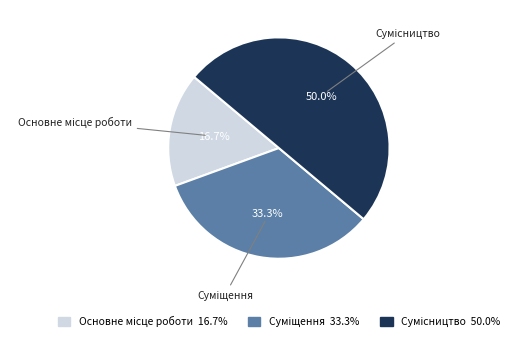

What percentage is the Суміщення slice, to the nearest percent?

33%